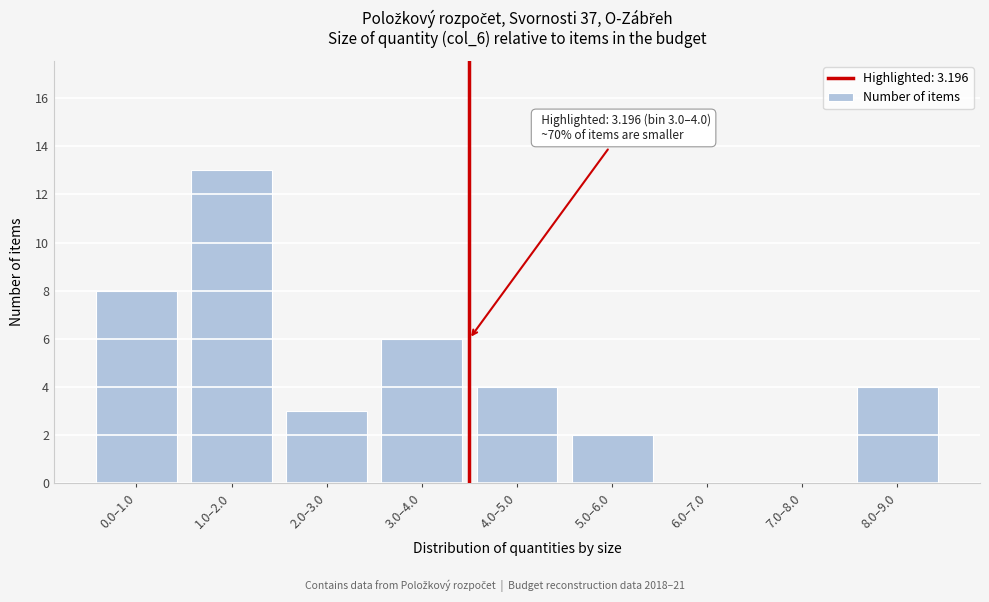

Reading right to left, transcribe all the data shown in this chart.

8.0–9.0=4	7.0–8.0=0	6.0–7.0=0	5.0–6.0=2	4.0–5.0=4	3.0–4.0=6	2.0–3.0=3	1.0–2.0=13	0.0–1.0=8